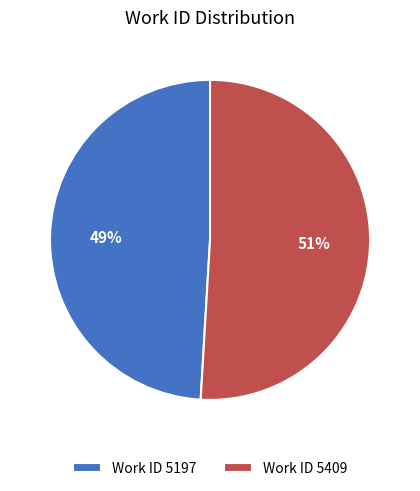

To the nearest percent, what portion does Work ID 5409 represent?

51%